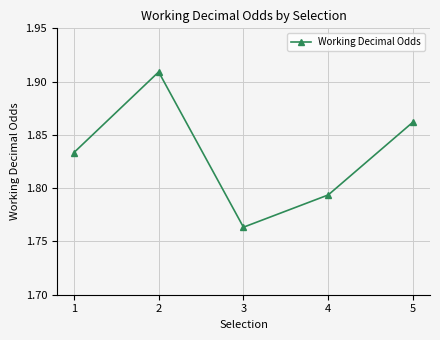

List the labels in order of value, largest first.

2, 5, 1, 4, 3